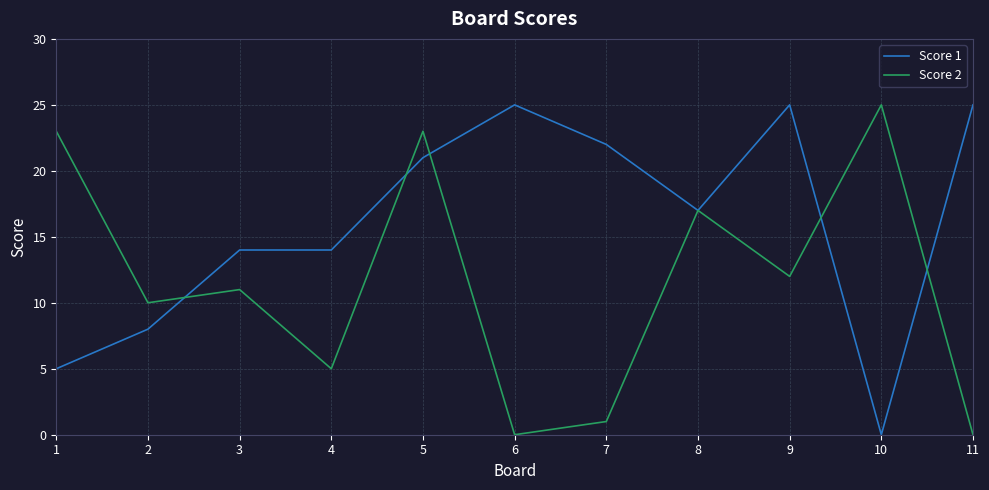

Is this an area chart (filled region under the line)?

No